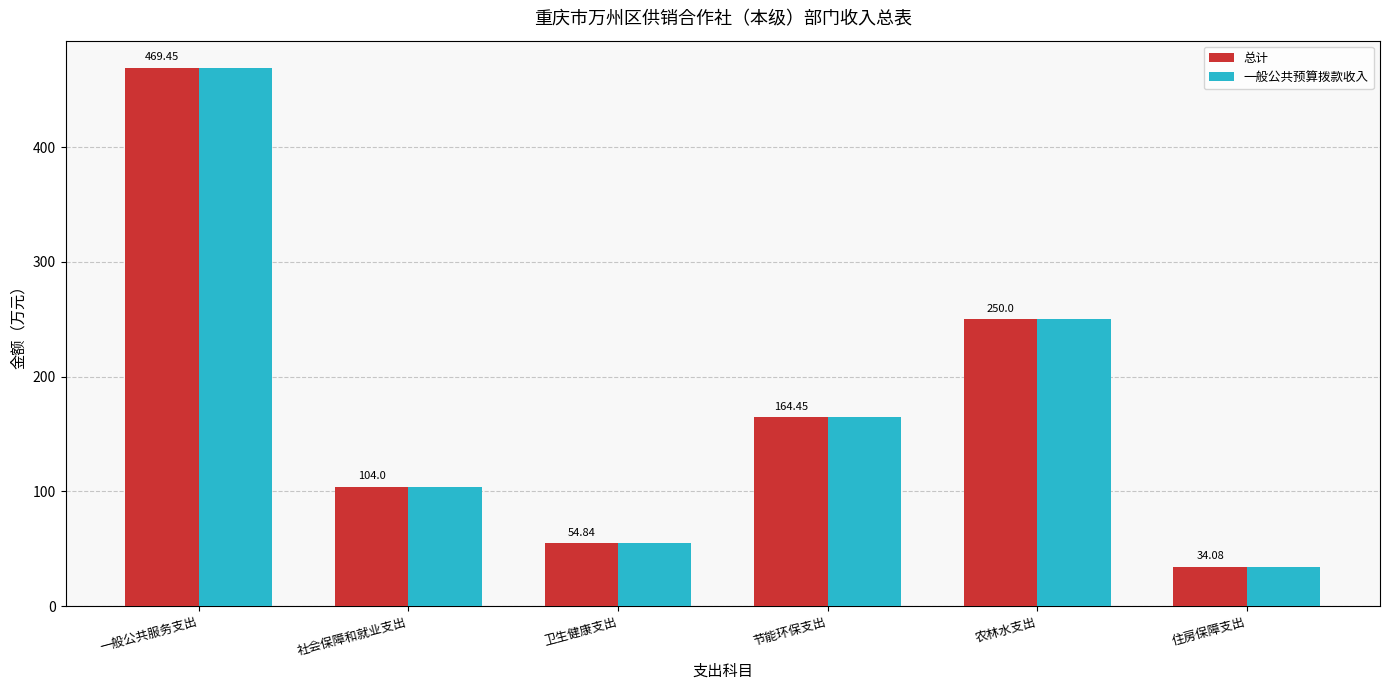

Which label corresponds to the smallest value in the chart?

住房保障支出